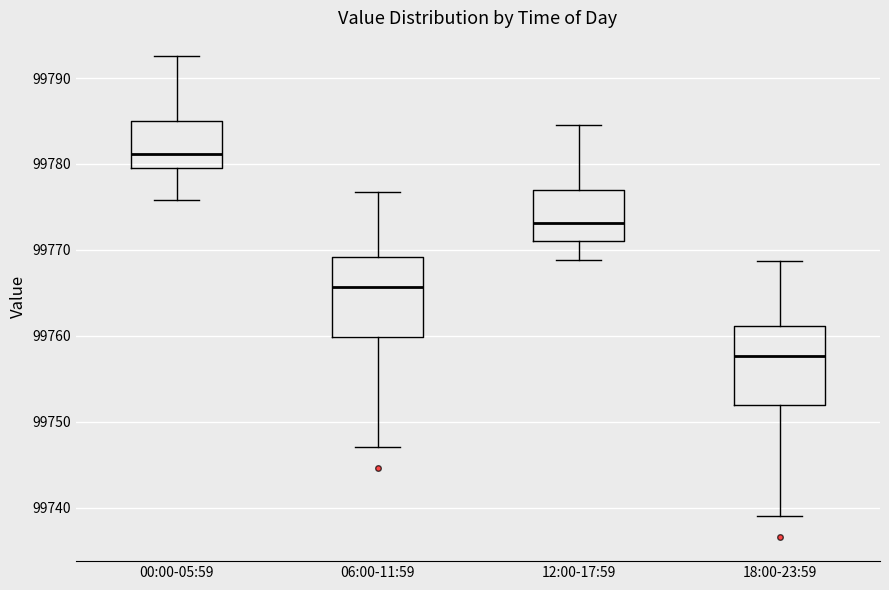

Where is the upper edge of the box for 12:00-17:59 on the y-axis? The values are not printed on the chart, so give them approximately, as read against the axis.

99777